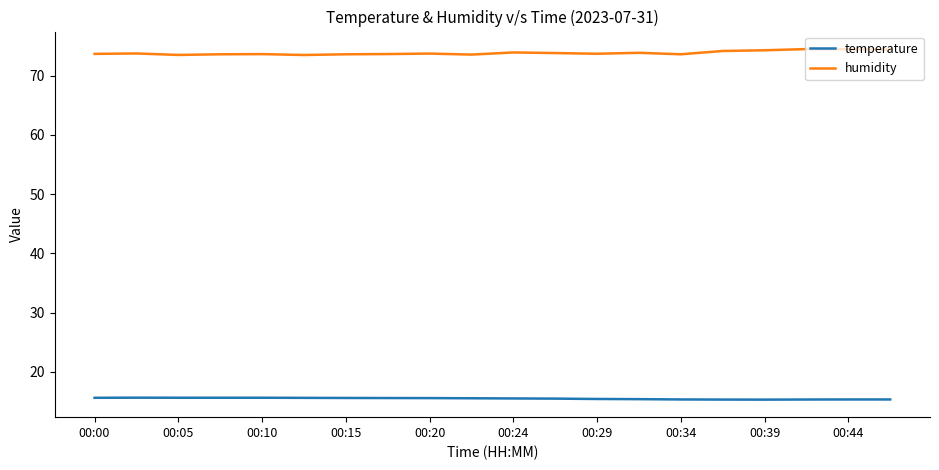

True or false: humidity and temperature intersect in this chart.

False